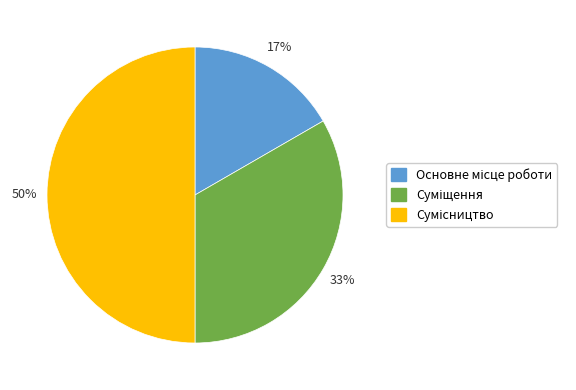

To the nearest percent, what is the difference between the largest and smallest slice percentages?

33%